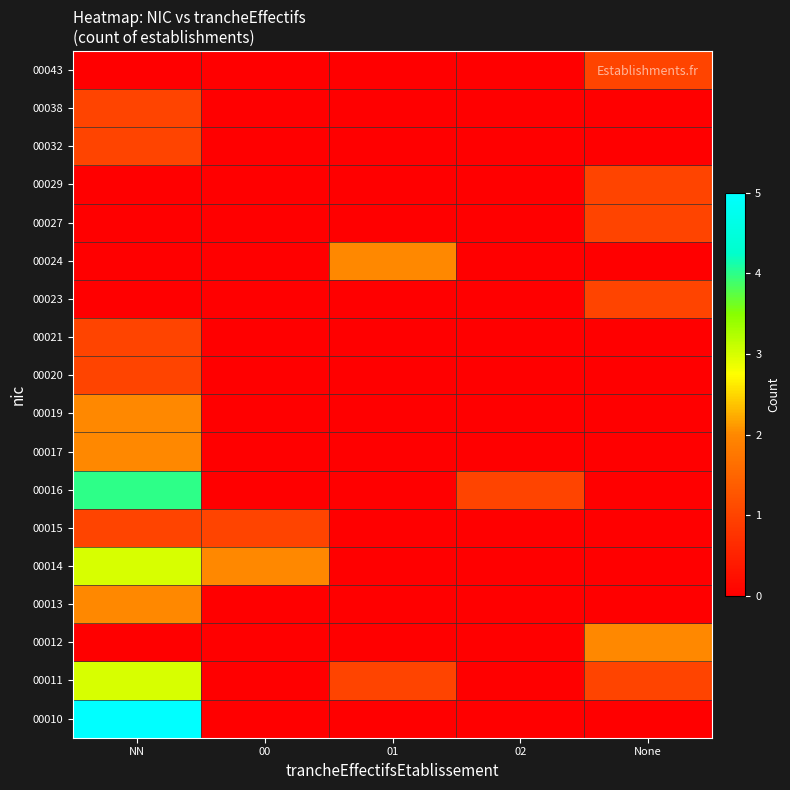

What is the total value across all series at NN?

26